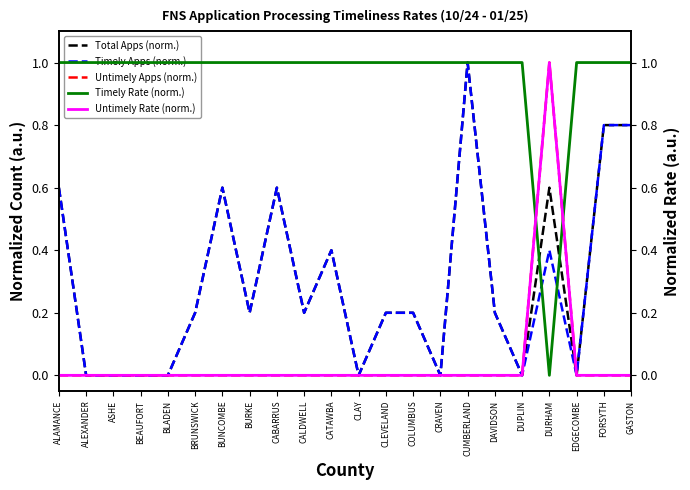

At which category does the chart reach its peak across all series?

CUMBERLAND